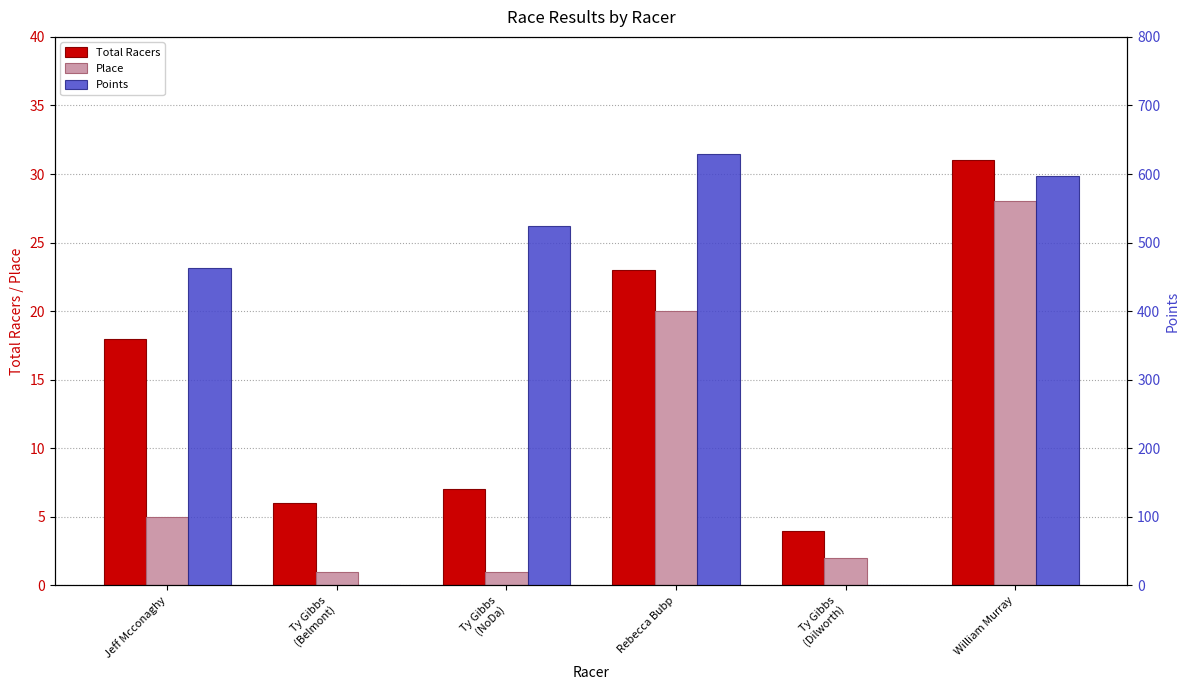

At which label does Total Racers first exceed 18?

Rebecca Bubp